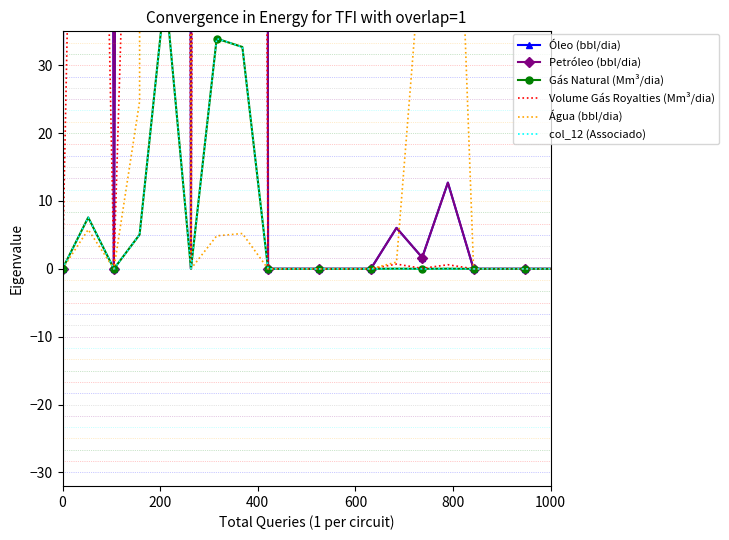

How many values in the Gás Natural (Mm³/dia) series exceed 0?

8